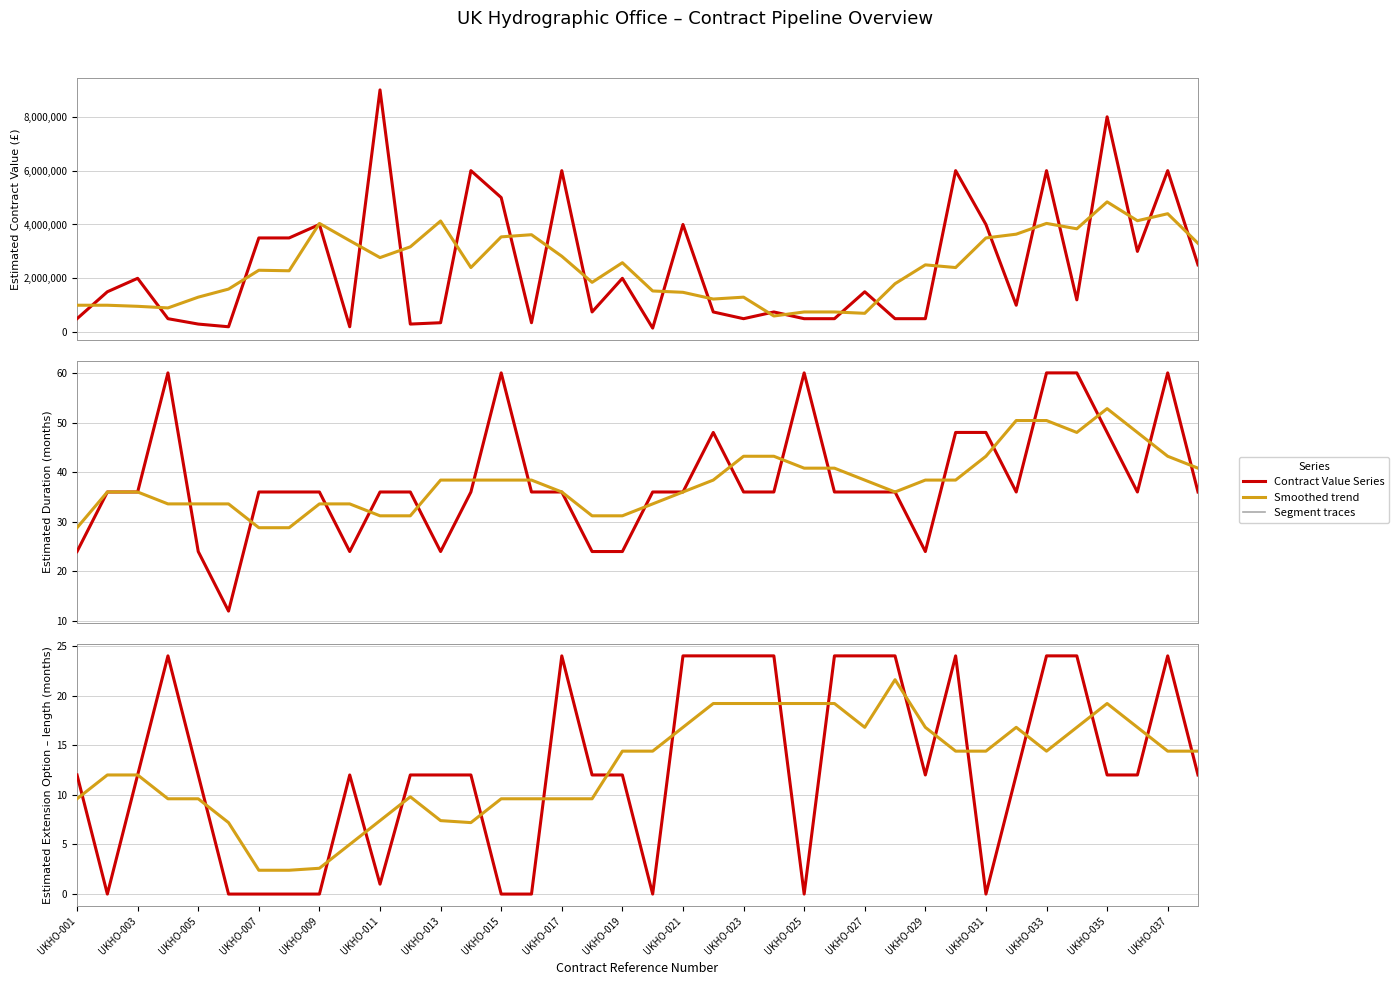

Which series has the largest total across all categories?

Smoothed trend